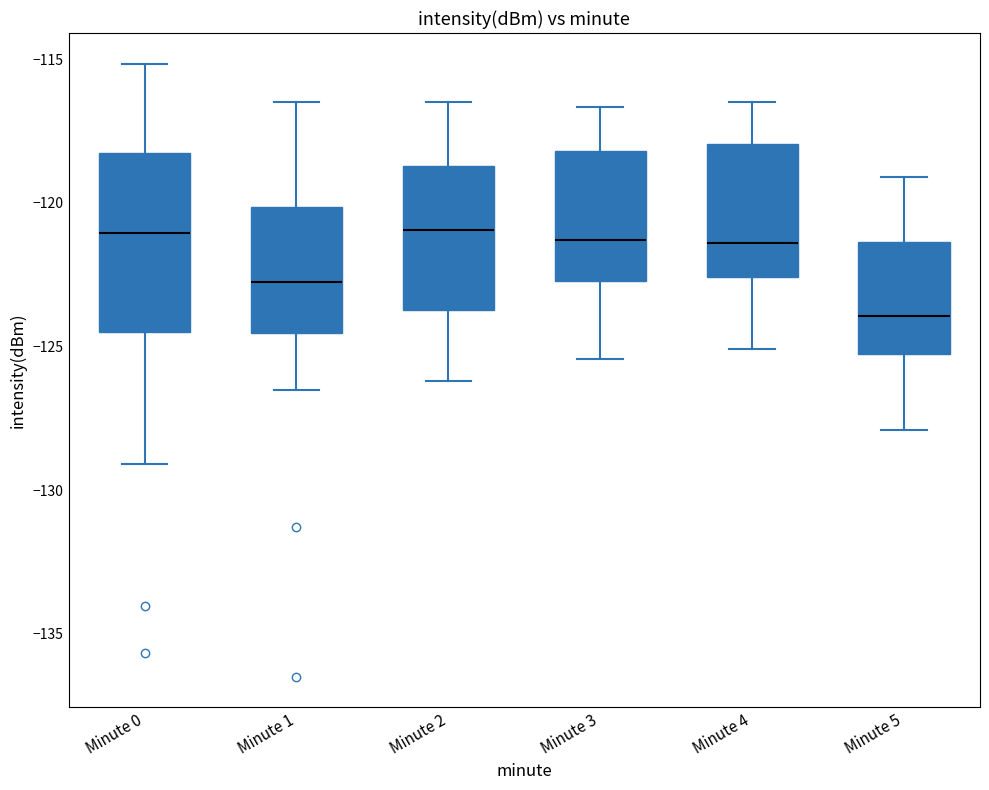

Reading left to right, transcribe this box plot: for each box, give where its median line is, the range the box spans, and where its two whiskers end, as read against the y-axis. The values are not printed on the chart, so give them approximately, as read against the axis.

Minute 0: median -121.0, box -124.5 to -118.5, whiskers -129.0 to -115.0
Minute 1: median -123.0, box -124.5 to -120.0, whiskers -126.5 to -116.5
Minute 2: median -121.0, box -123.5 to -118.5, whiskers -126.0 to -116.5
Minute 3: median -121.5, box -122.5 to -118.0, whiskers -125.5 to -116.5
Minute 4: median -121.5, box -122.5 to -118.0, whiskers -125.0 to -116.5
Minute 5: median -124.0, box -125.0 to -121.5, whiskers -128.0 to -119.0